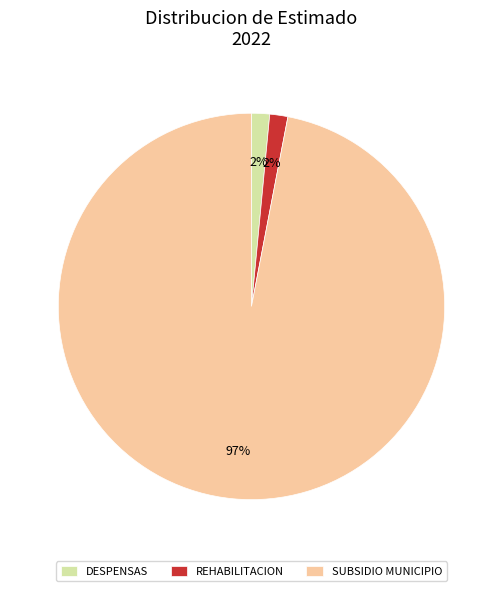

To the nearest percent, what portion does DESPENSAS represent?

2%